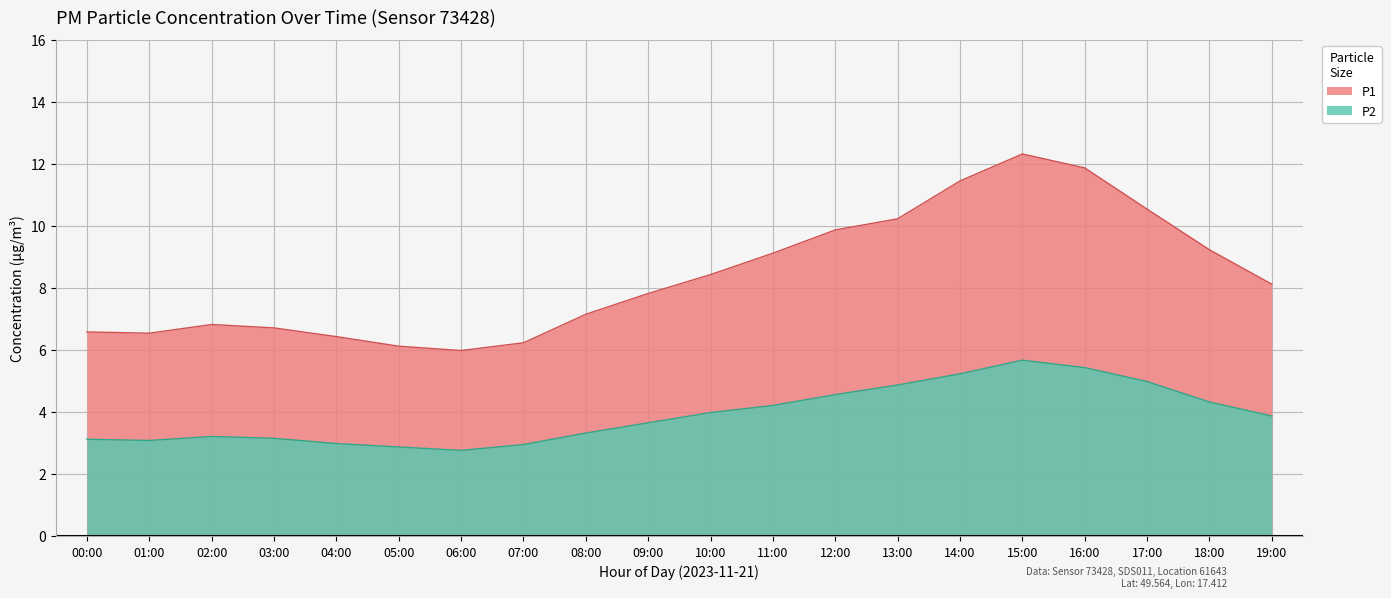

How many lines are shown in the chart?

2